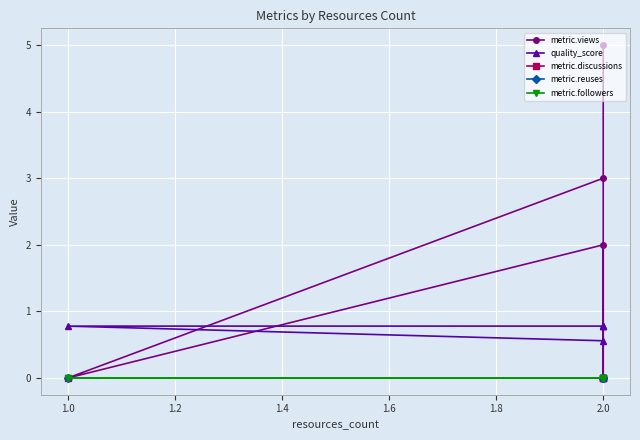

What is the spread (max minus min) of values at 2.0?

3.0